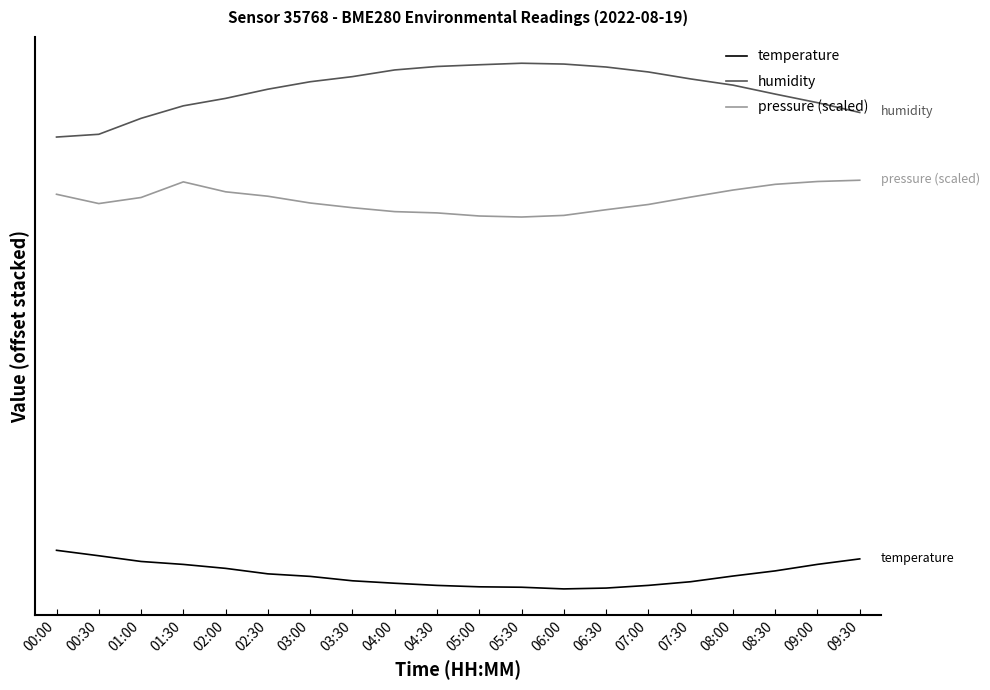

List the labels in order of pressure (scaled) value, smallest first.

05:30, 05:00, 06:00, 04:30, 04:00, 06:30, 03:30, 07:00, 00:30, 03:00, 01:00, 07:30, 02:30, 00:00, 02:00, 08:00, 08:30, 01:30, 09:00, 09:30